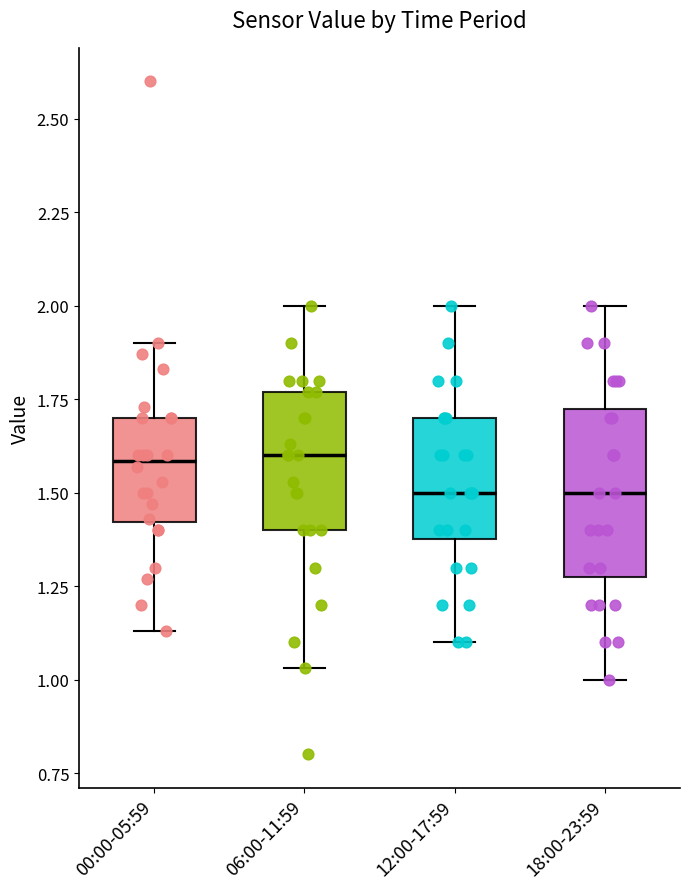

Reading left to right, read every box against the y-axis: the position of its median line, the range the box covers, and the ends of its whiskers. The values are not printed on the chart, so give them approximately, as read against the axis.

00:00-05:59: median 1.60, box 1.40 to 1.70, whiskers 1.15 to 1.90
06:00-11:59: median 1.60, box 1.40 to 1.75, whiskers 1.05 to 2.00
12:00-17:59: median 1.50, box 1.40 to 1.70, whiskers 1.10 to 2.00
18:00-23:59: median 1.50, box 1.30 to 1.75, whiskers 1.00 to 2.00